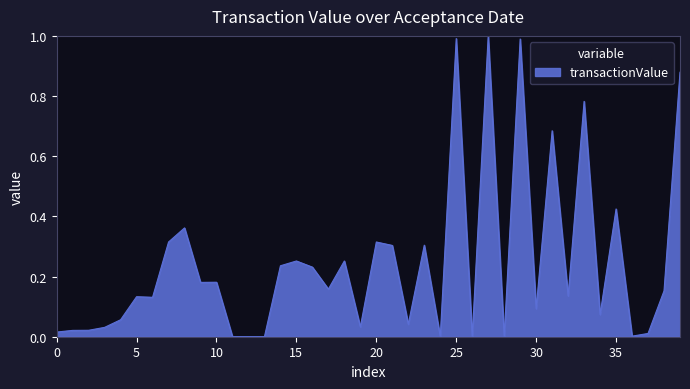

Does the chart display data point markers on the line(s)?

No